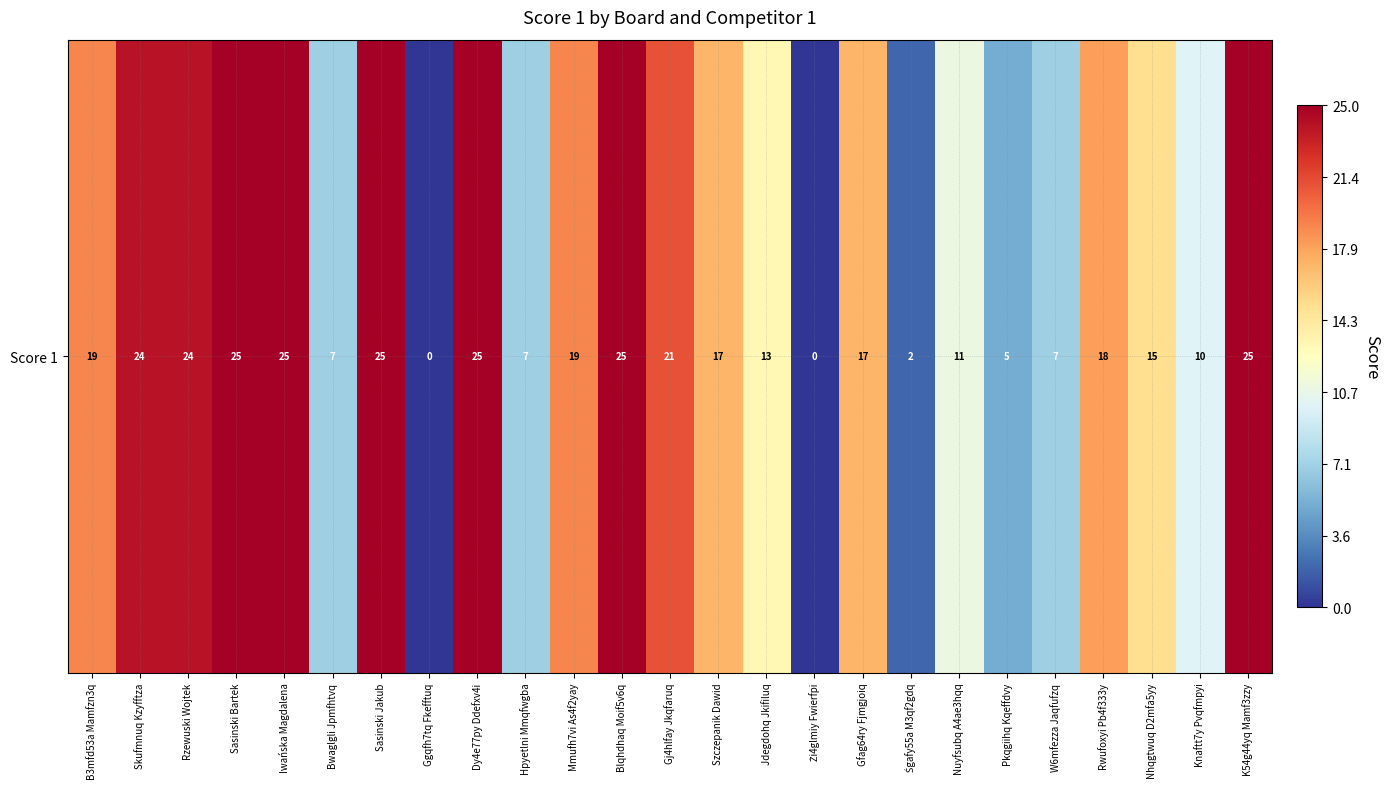

How many data points are less than 17?

11